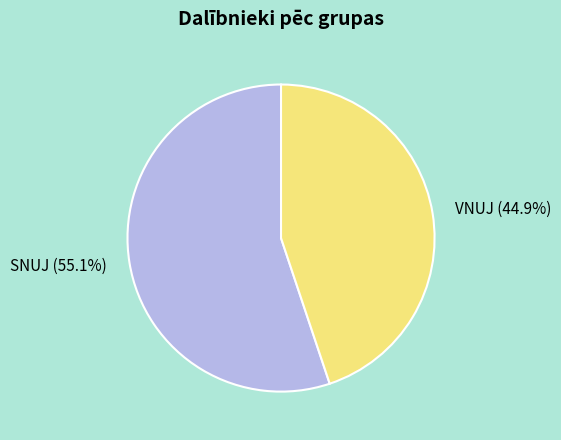

To the nearest percent, what is the difference between the VNUJ and SNUJ slice percentages?

10%